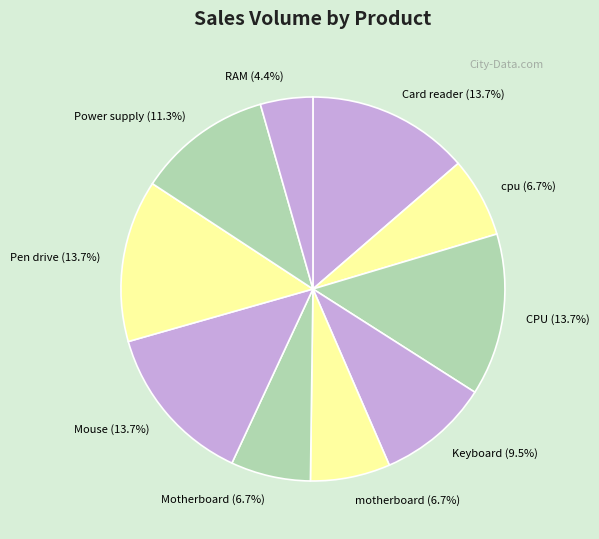

Approximately how many times larger is the value at RAM compared to Power supply?

0.4